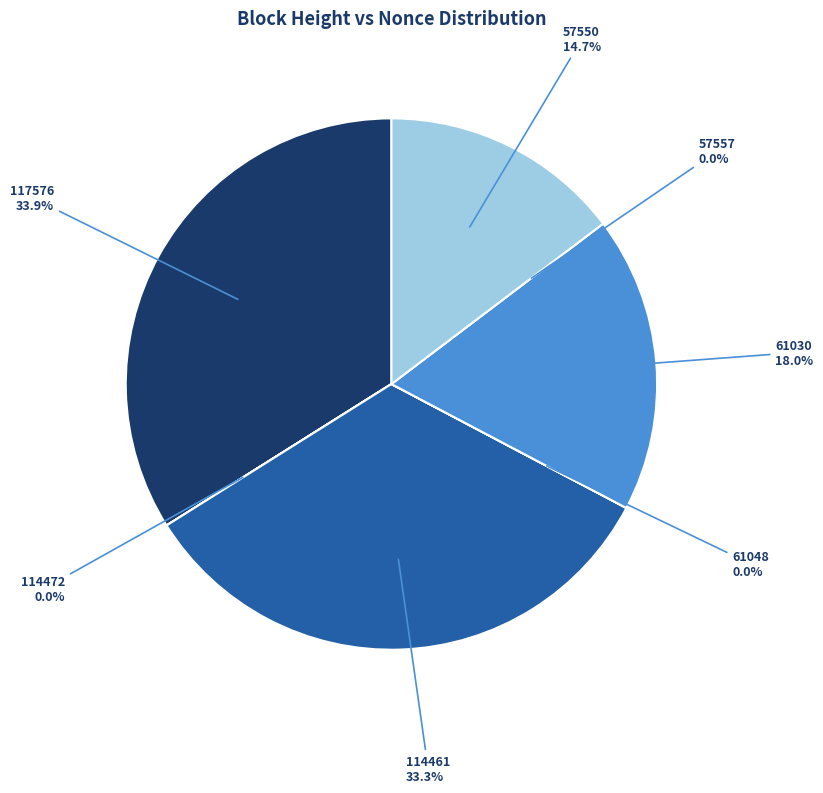

Is it true that 57557 is 0% of the pie?

True